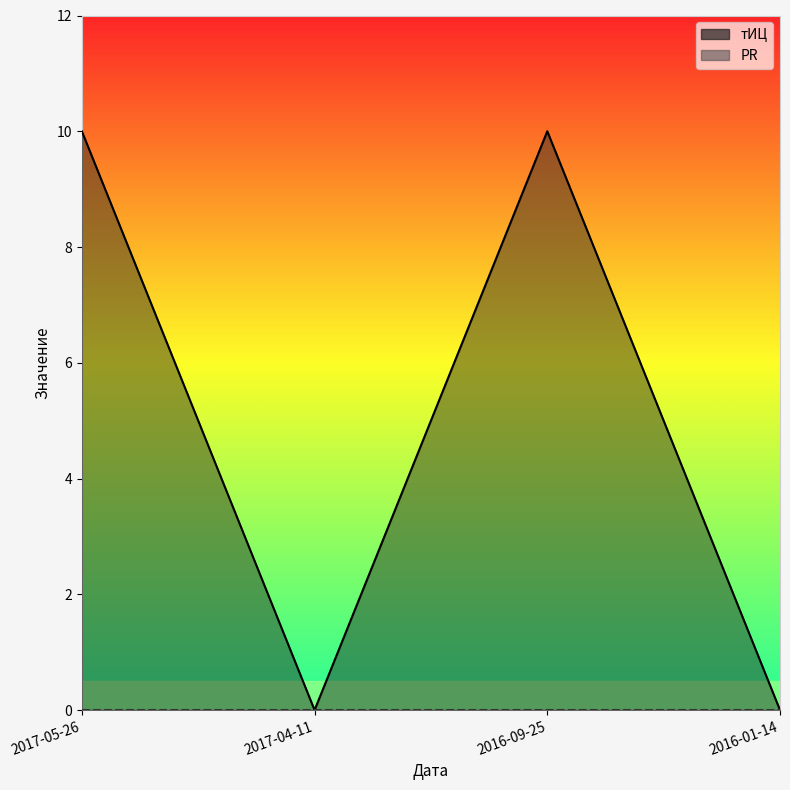

Is it true that the value at 2017-05-26 is 4?

False